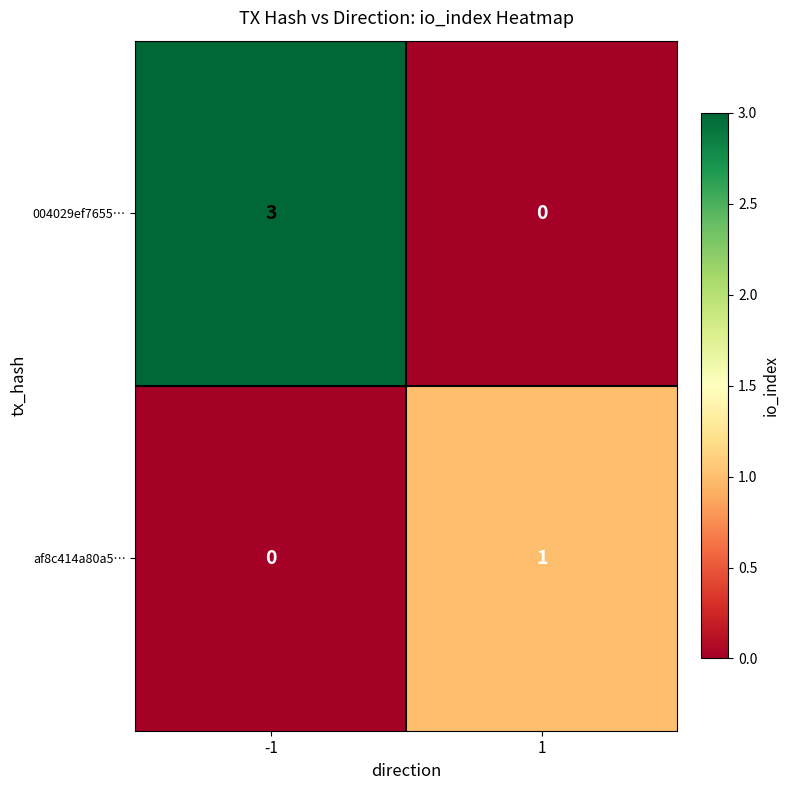

What is the sum of all 004029ef7655… values?

3